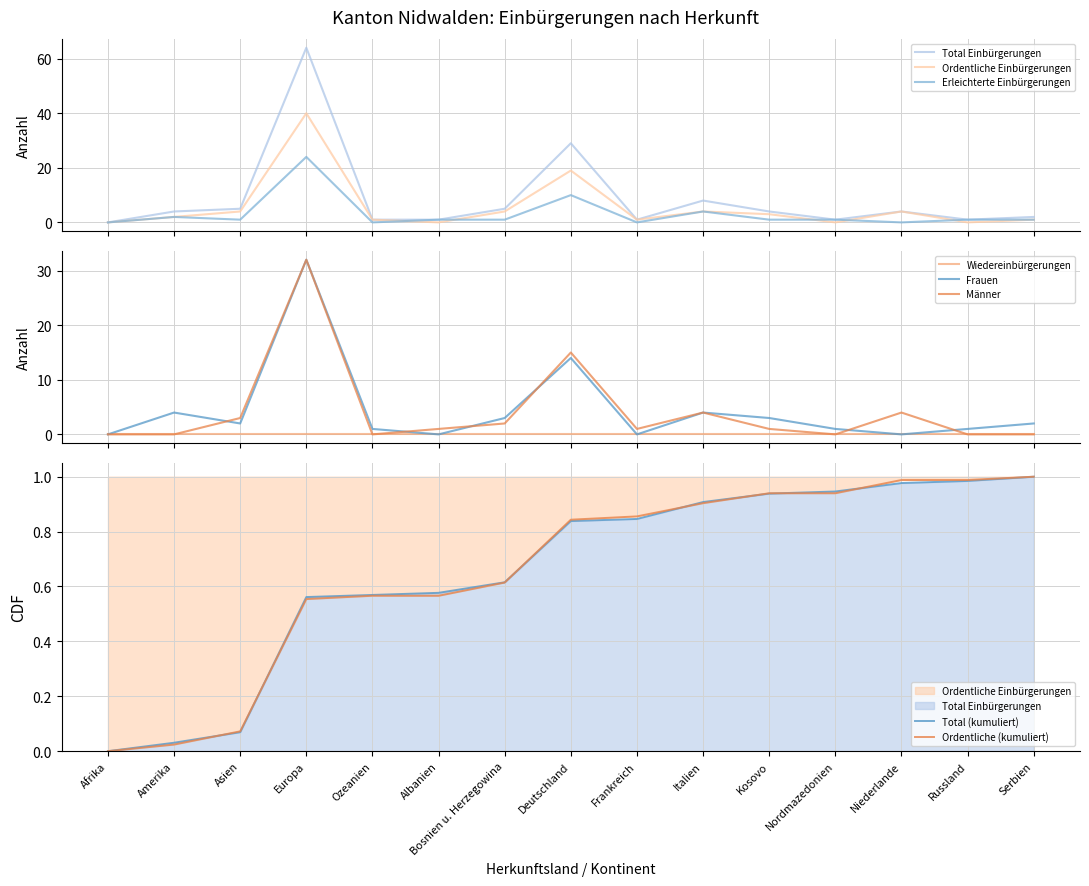

What is the difference between the second highest and second lowest values in the Männer series?

15